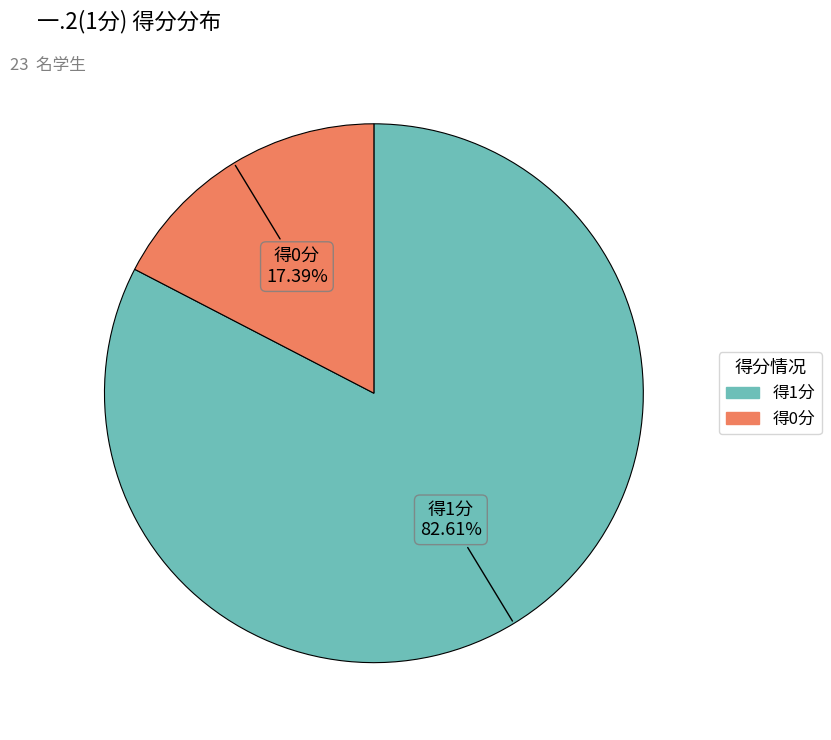

Is there any slice that represents more than half of the pie?

Yes